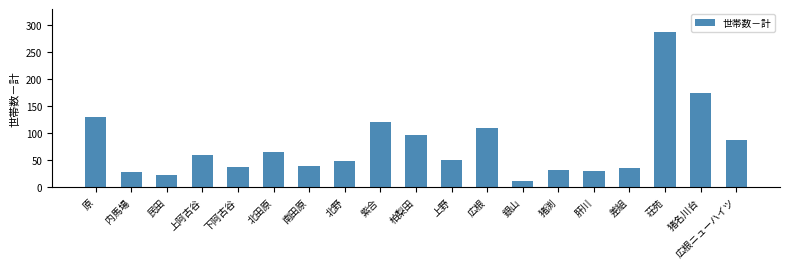

Where is the data nearest to the value 149?

原